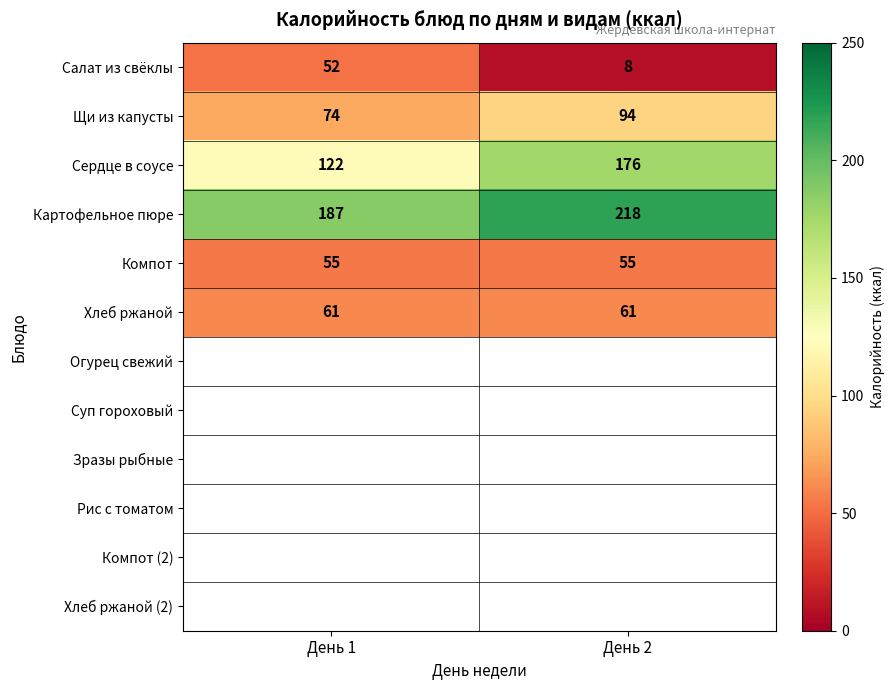

What is the average value of the Салат из свёклы series?

30